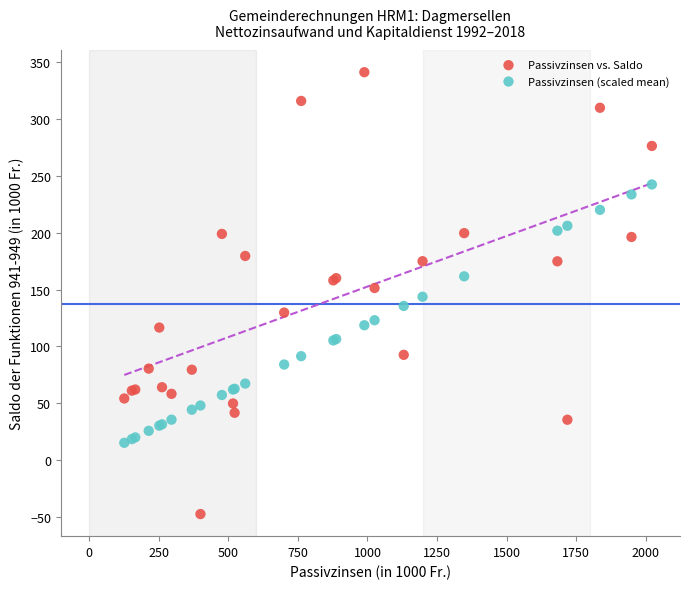

Which series has the widest spread of Y values?

Passivzinsen vs. Saldo